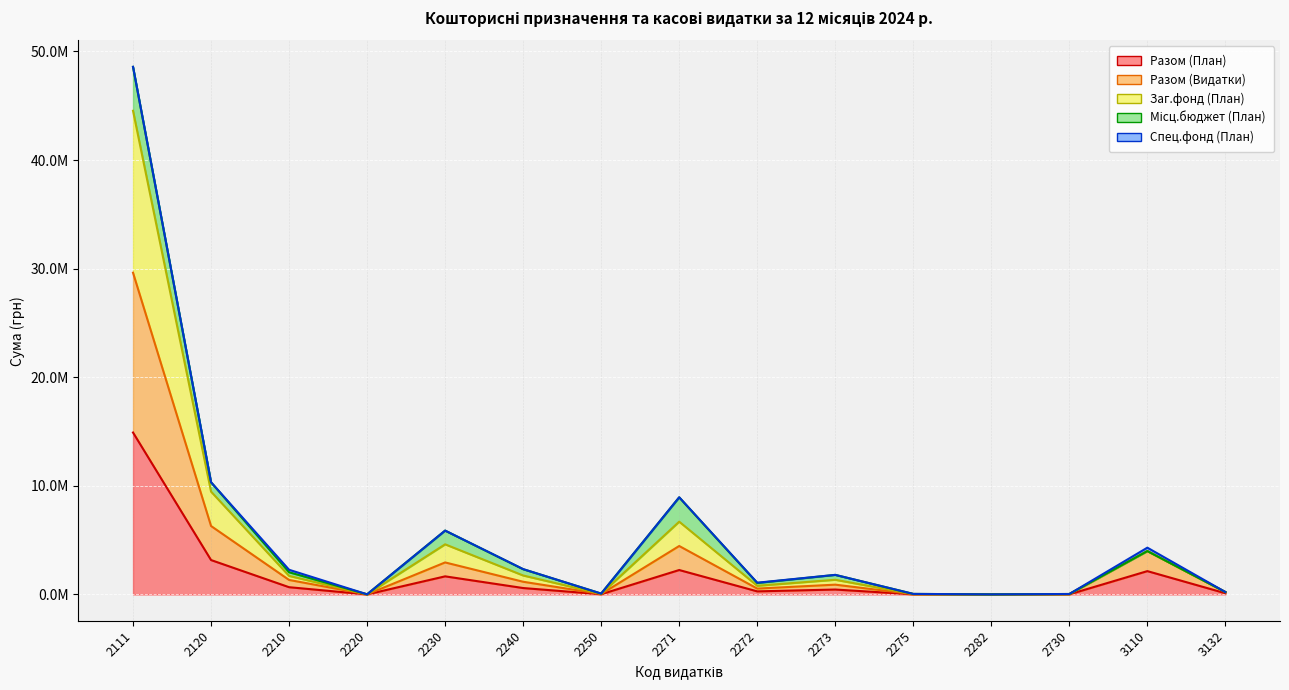

Is it true that Разом (Видатки) equals 1168586.6 at 2240?

True